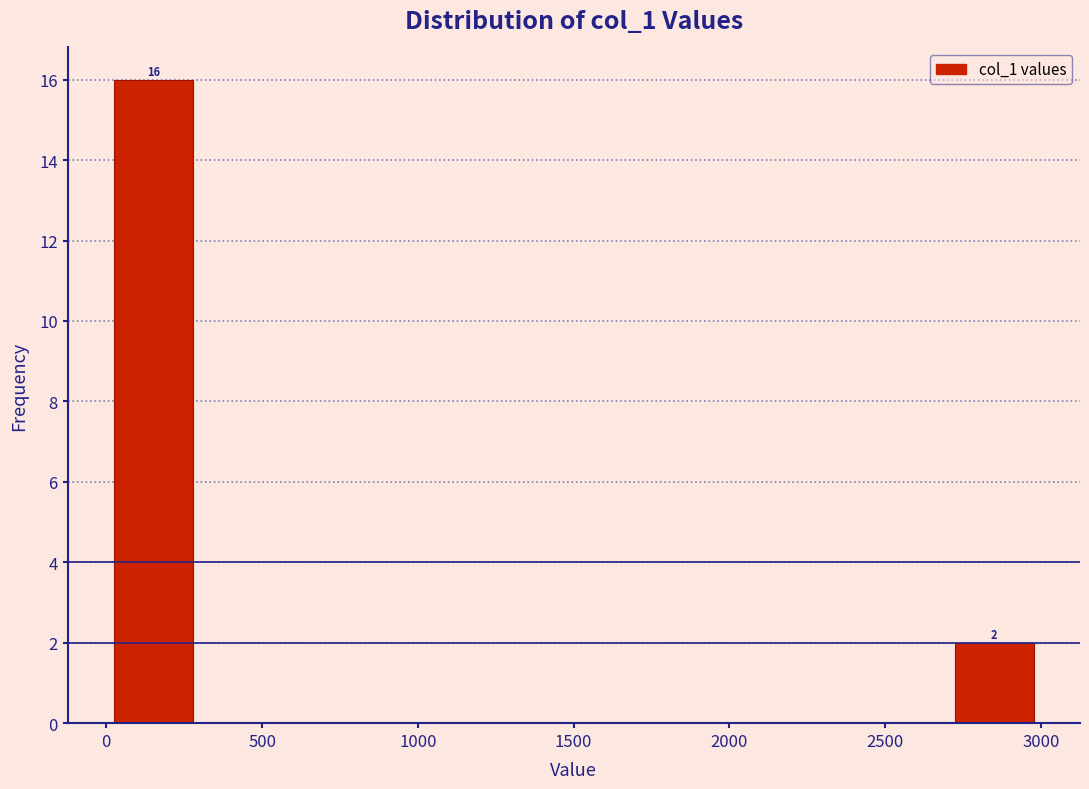

Over which range of the x-axis is the bar tallest?

0 to 300